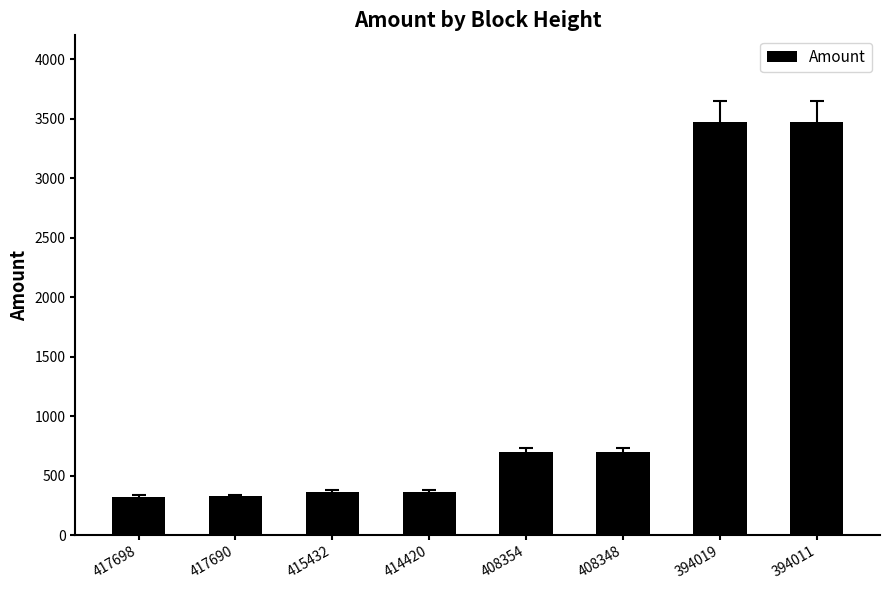

The chart shows a value of 3474 at 394019. True or false?

True